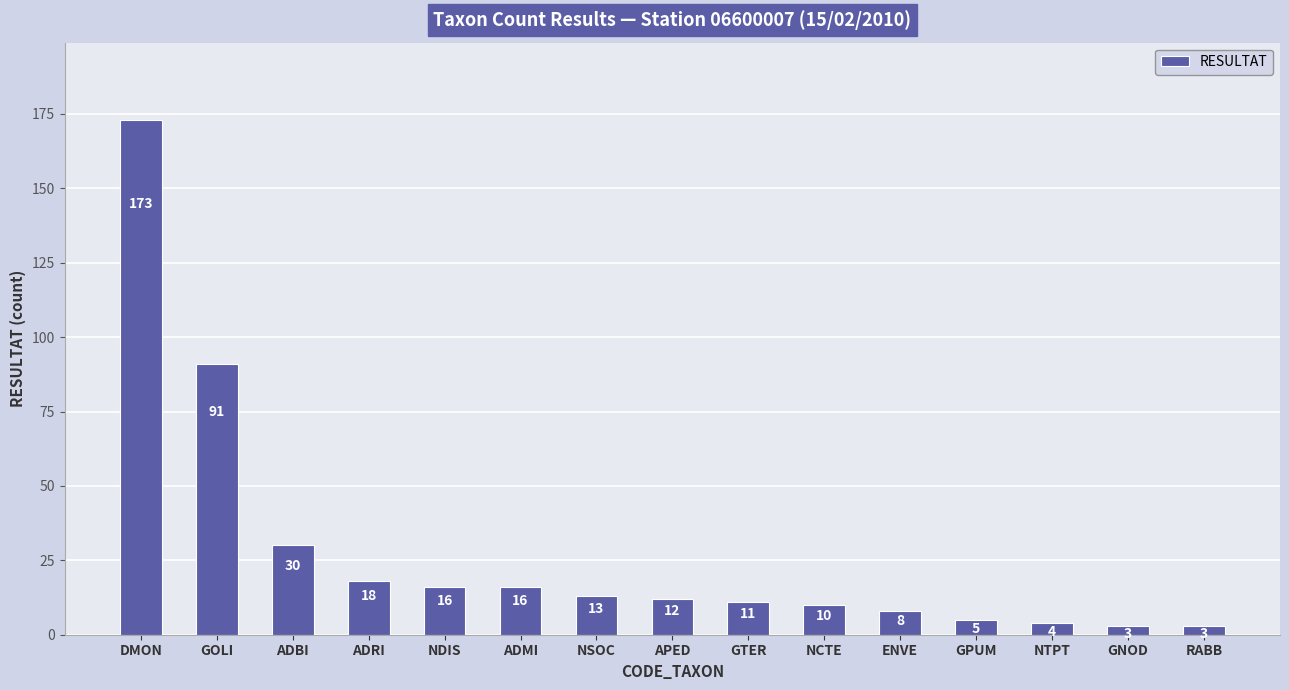

What is the value of the 6th bar from the left?

16